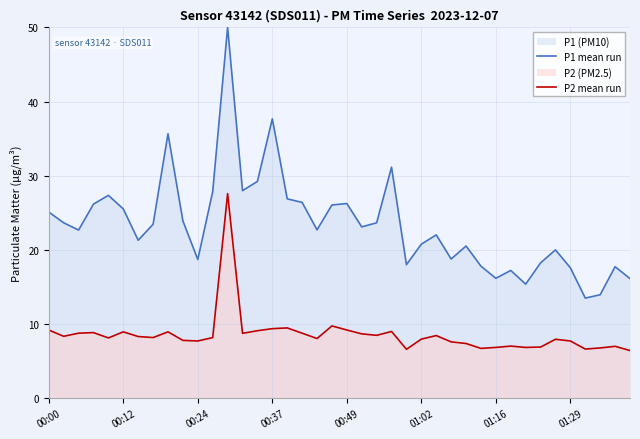

Rank the series by their average value, from highest to lowest.

P1 mean run, P2 mean run